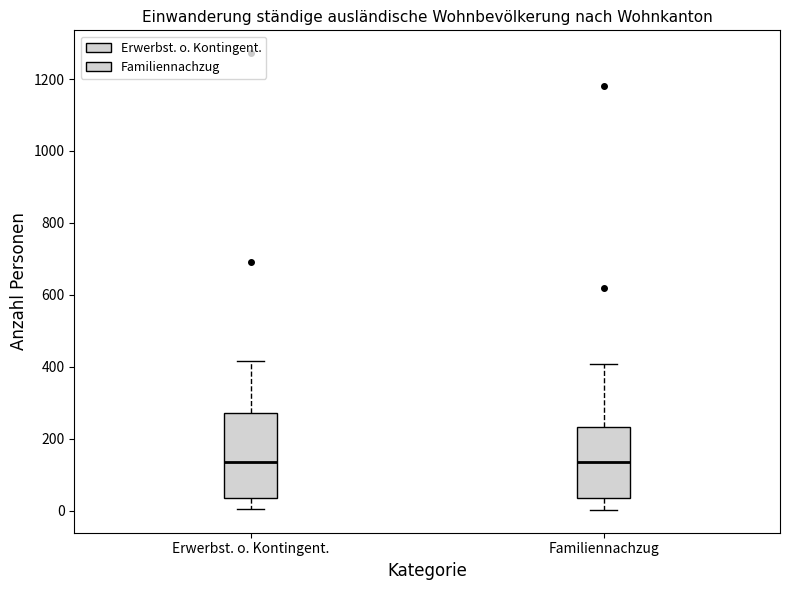

Reading left to right, transcribe this box plot: for each box, give where its median line is, the range the box spans, and where its two whiskers end, as read against the y-axis. The values are not printed on the chart, so give them approximately, as read against the axis.

Erwerbst. o. Kontingent.: median 140, box 40 to 280, whiskers 0 to 420
Familiennachzug: median 140, box 40 to 240, whiskers 0 to 400